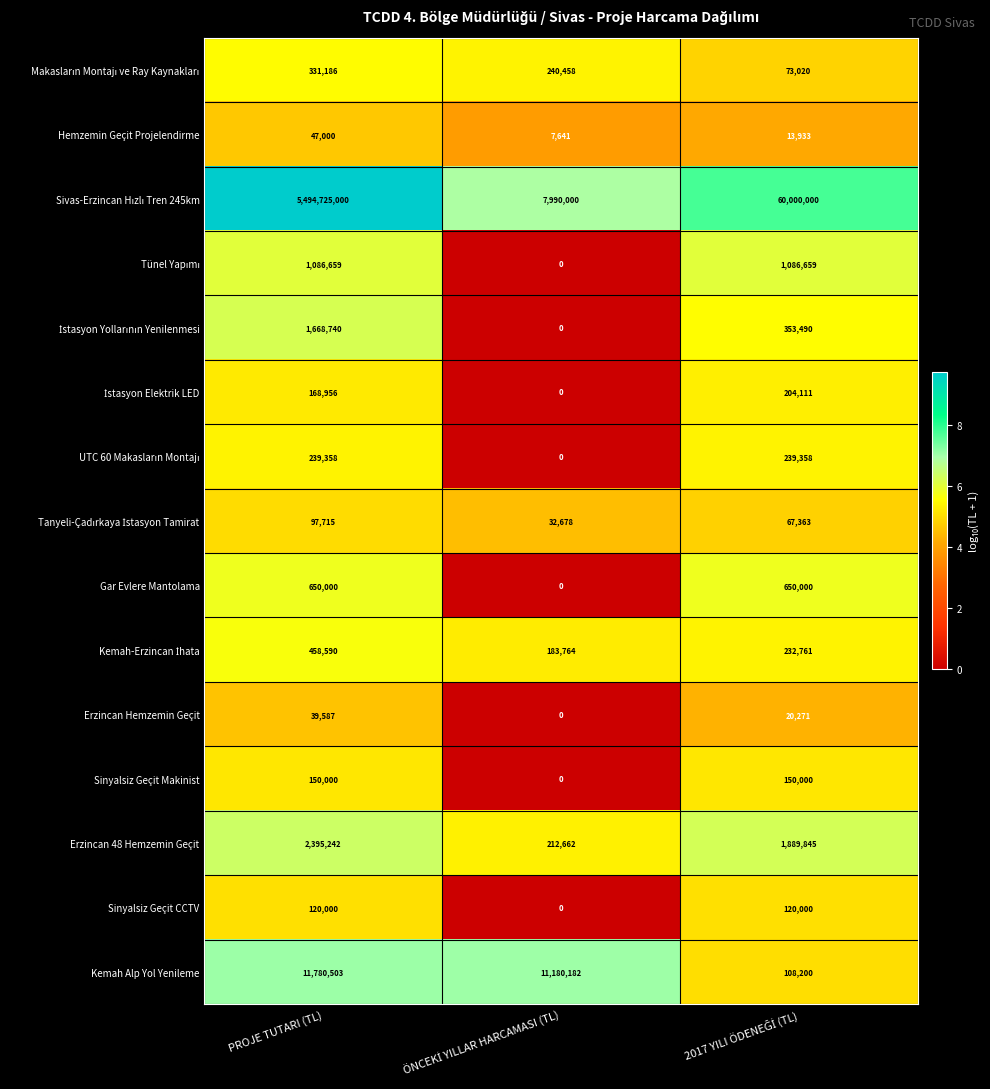

At which category does the chart reach its peak across all series?

PROJE TUTARI (TL)